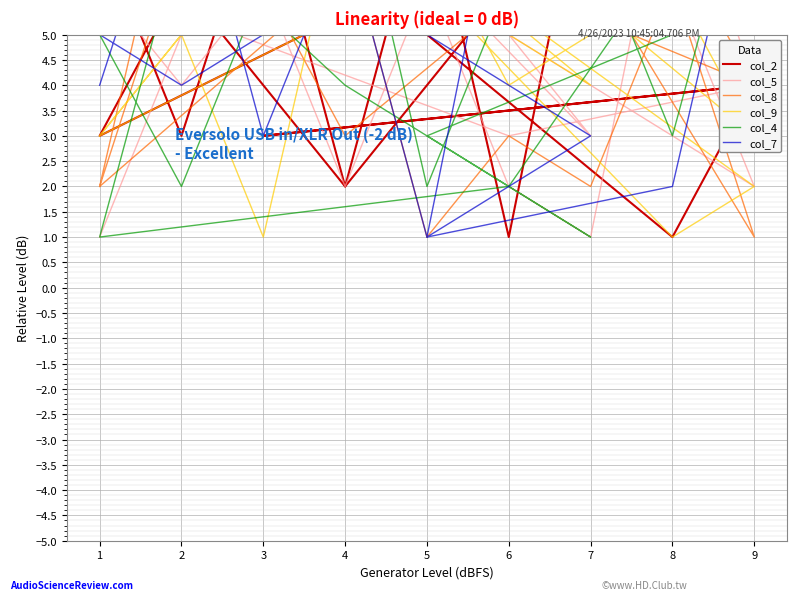

Which label corresponds to the largest value in the chart?

7